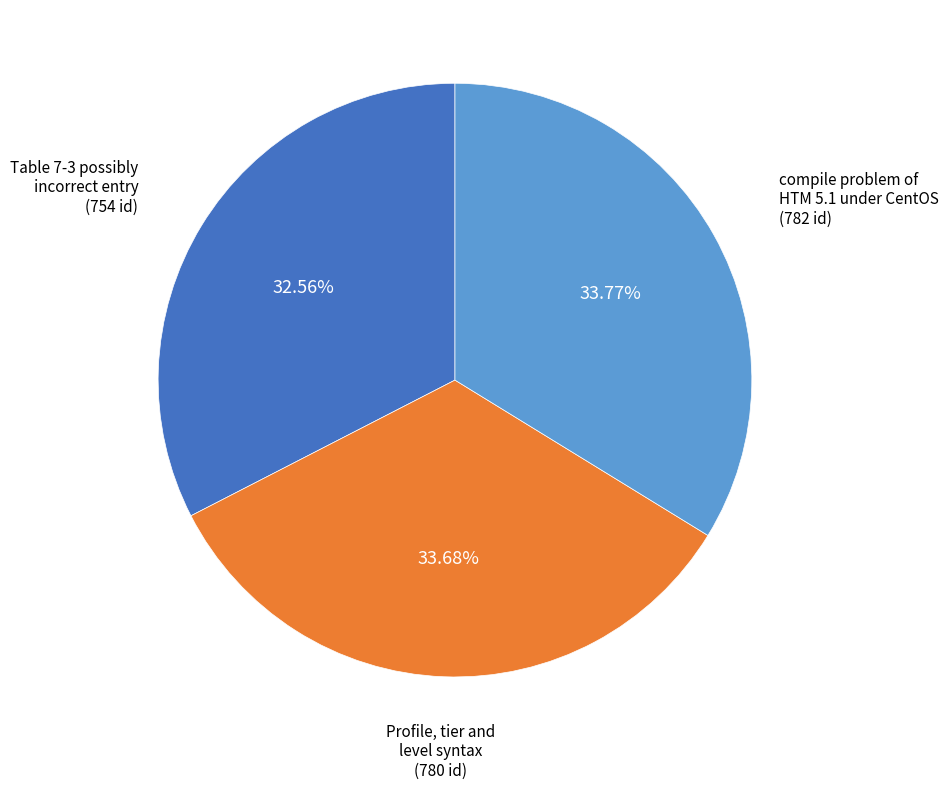

How many slices are in this pie chart?

3